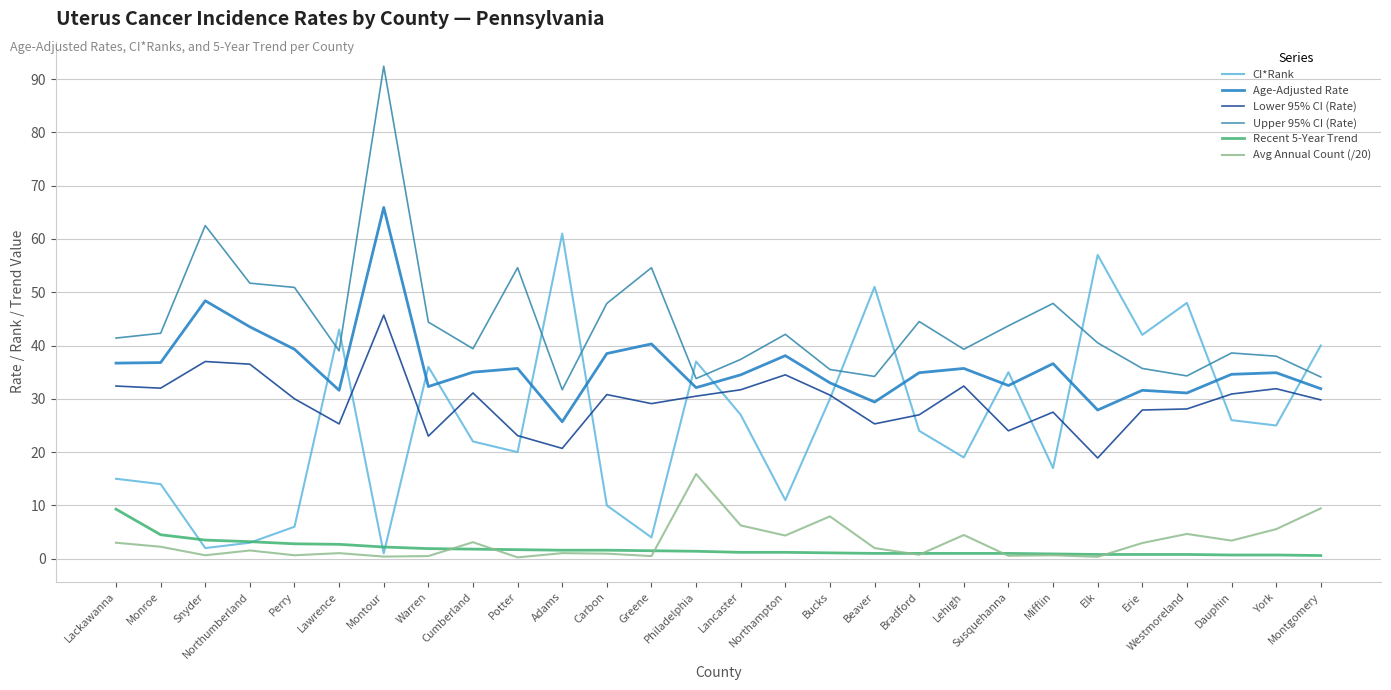

At which category is the sum across all series the highest?

Montour